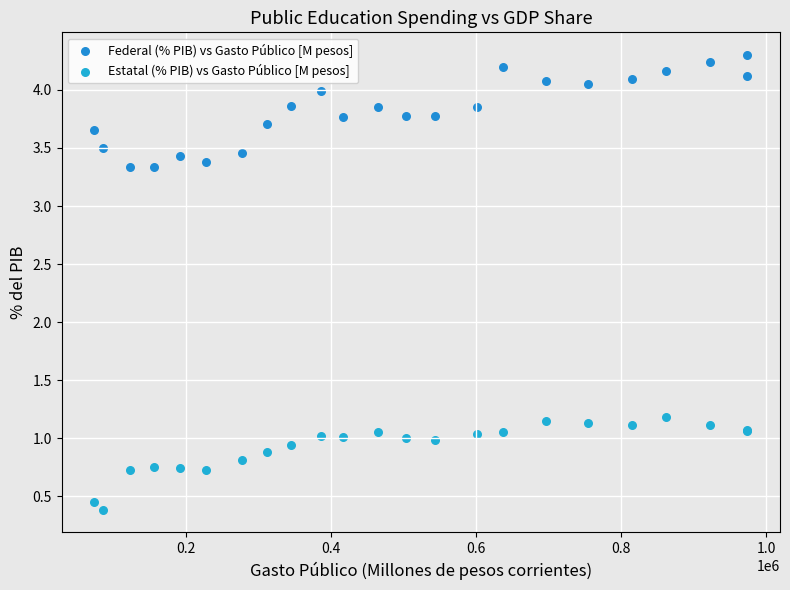

In the Estatal (% PIB) vs Gasto Público [M pesos] series, what Y value is closest to 0?

0.4